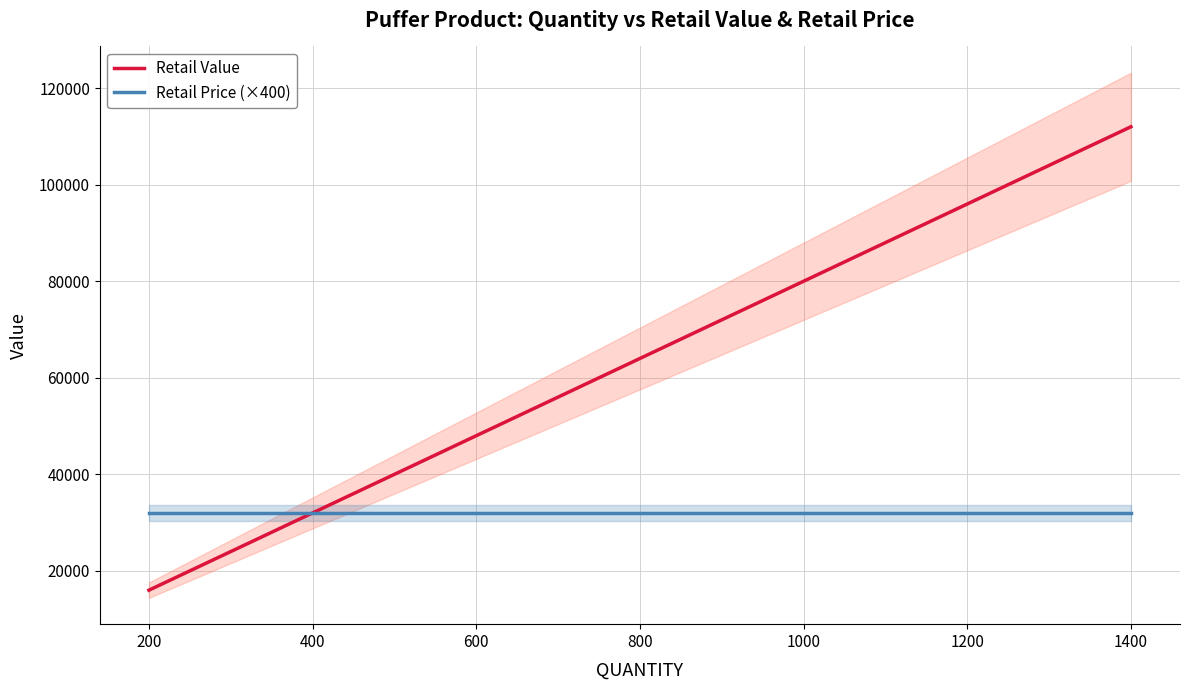

How many distinct data groups are displayed?

2